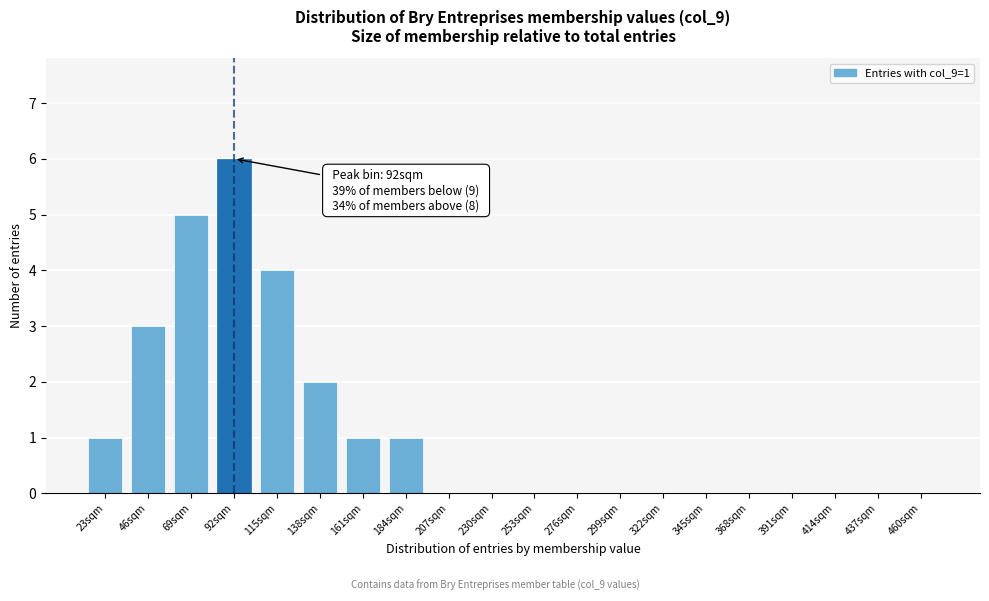

Reading left to right, what are all the values shown in this chart?

23sqm=1	46sqm=3	69sqm=5	92sqm=6	115sqm=4	138sqm=2	161sqm=1	184sqm=1	207sqm=0	230sqm=0	253sqm=0	276sqm=0	299sqm=0	322sqm=0	345sqm=0	368sqm=0	391sqm=0	414sqm=0	437sqm=0	460sqm=0